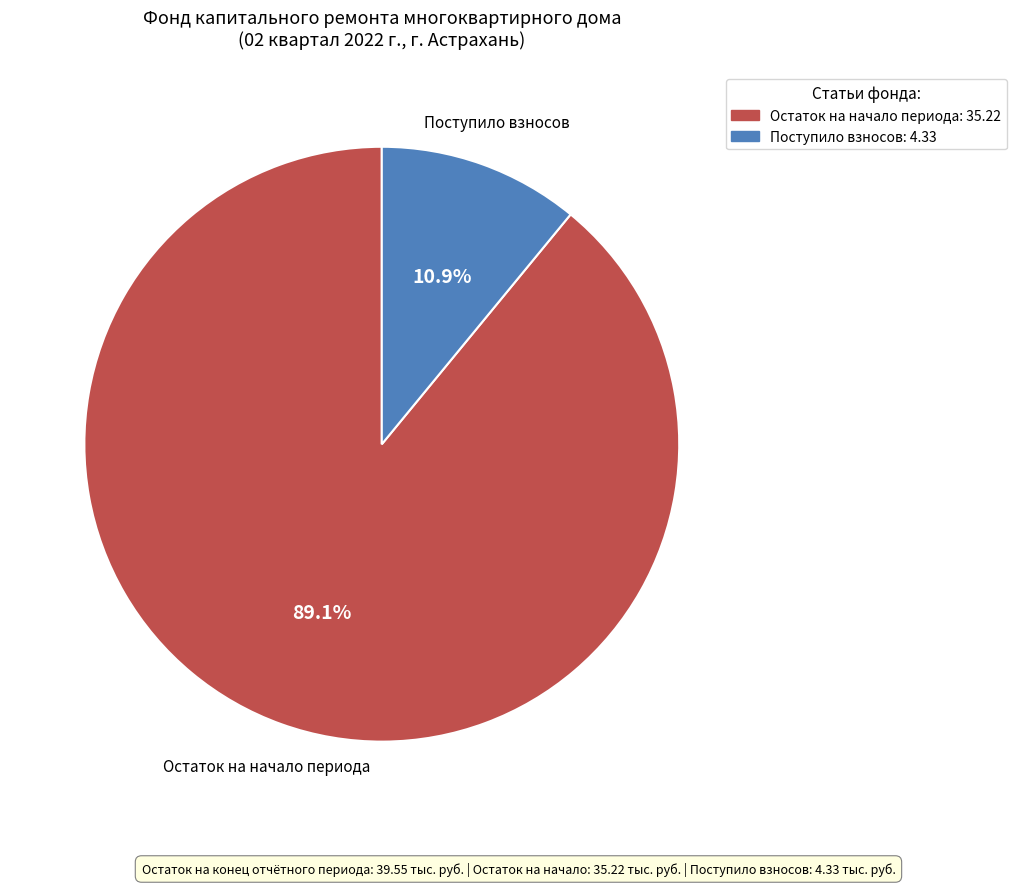

How many slices are in this pie chart?

2